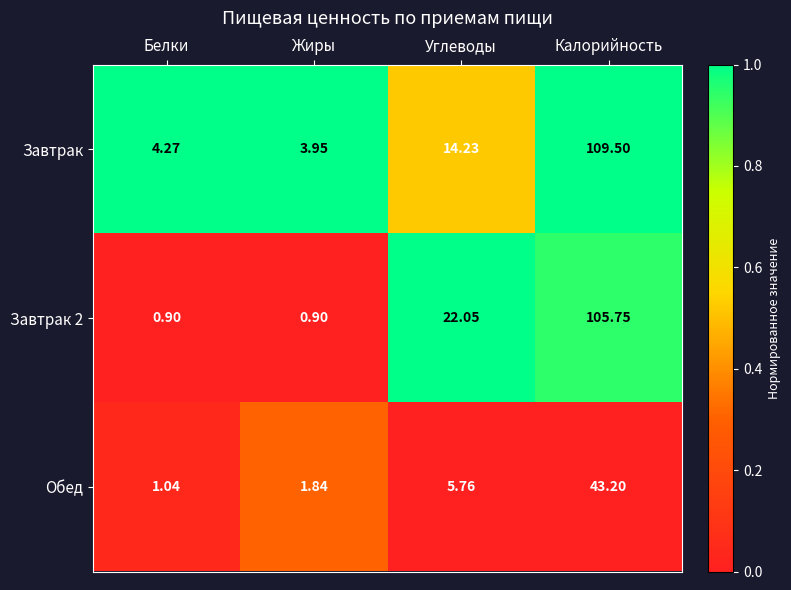

Is the value of Завтрак at Калорийность greater than the value of Завтрак 2 at Углеводы?

Yes